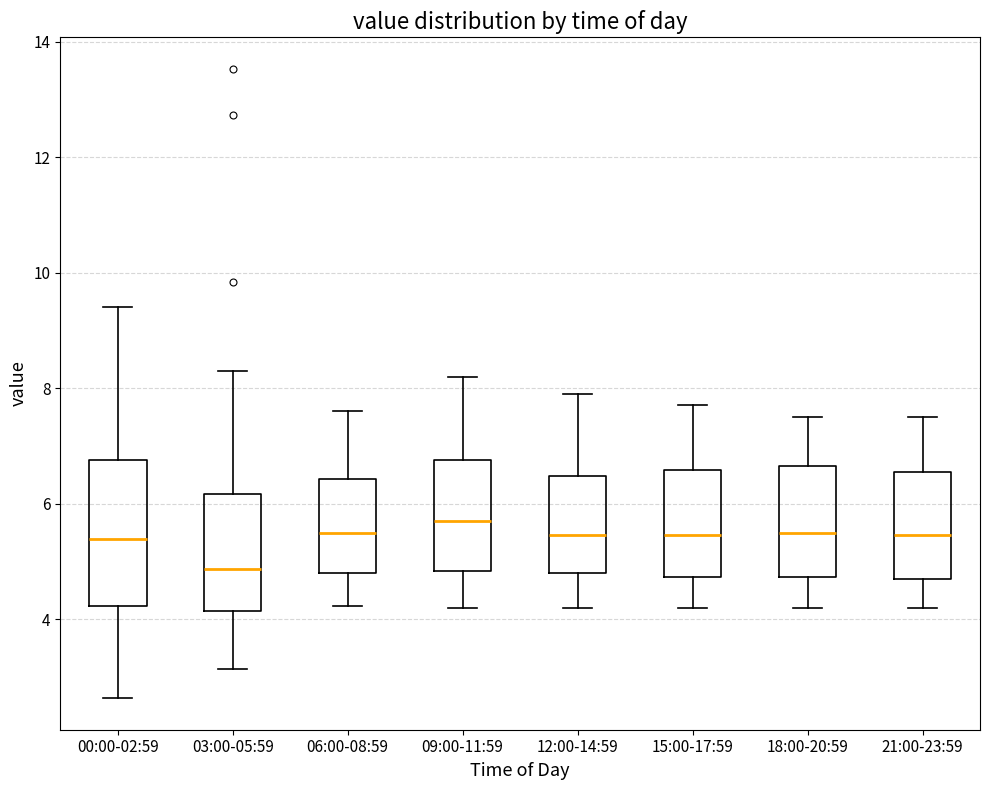

Where is the upper edge of the box for 15:00-17:59 on the y-axis? The values are not printed on the chart, so give them approximately, as read against the axis.

6.6